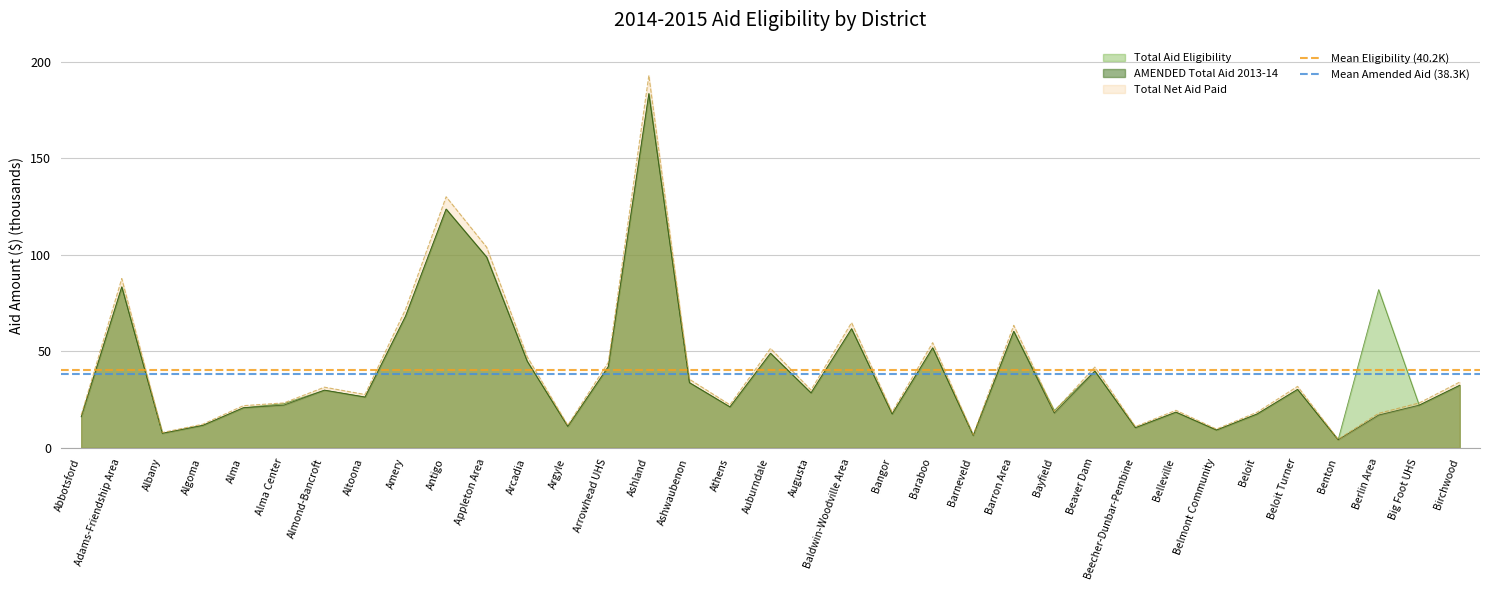

The Total Net Aid Paid series shows 116.6 at Amery. True or false?

False